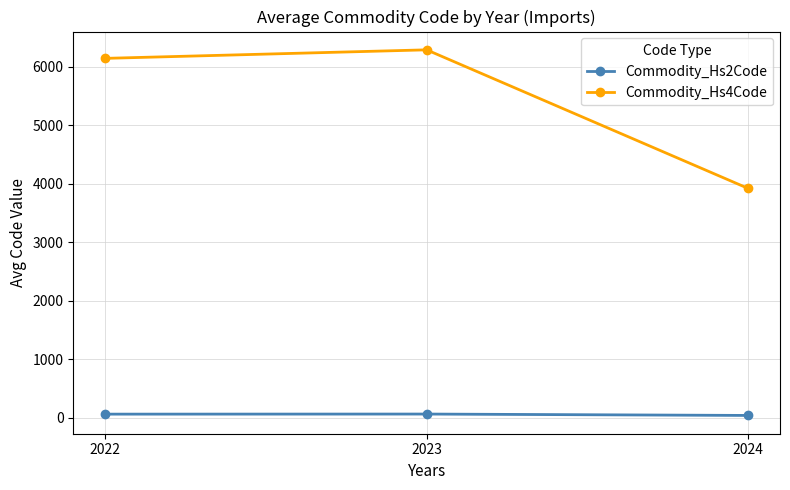

The value of Commodity_Hs4Code at 2022 is 6146.5. True or false?

True